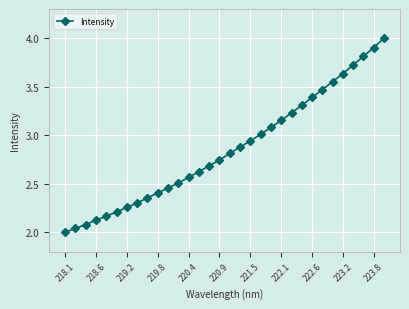

What is the greatest value displayed?

4.0